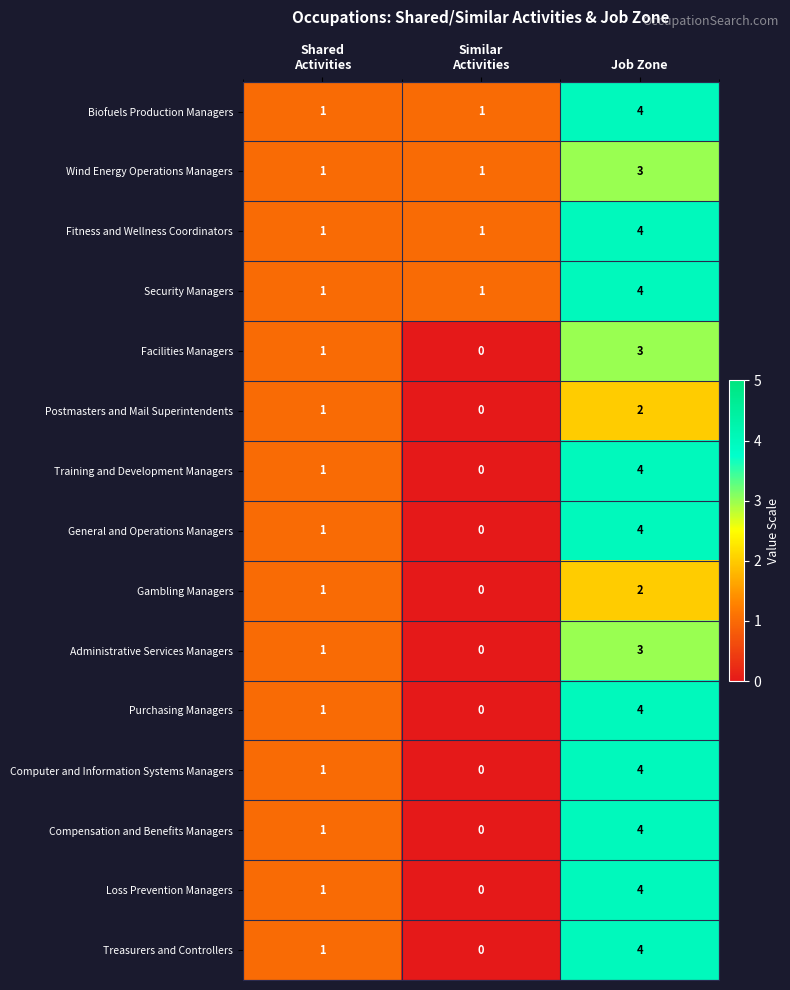

Which category has the highest value in the Biofuels Production Managers series?

Job Zone